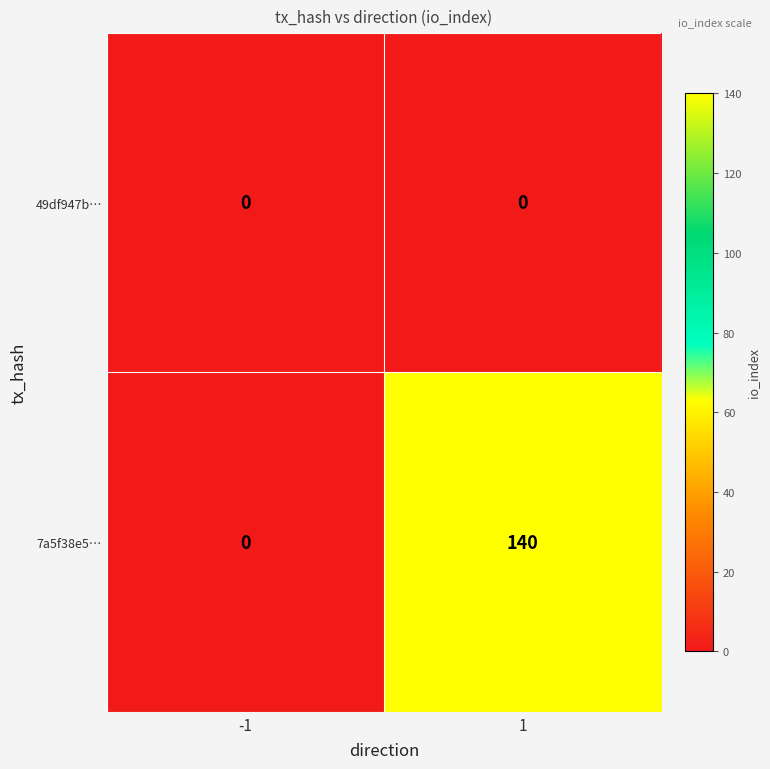

At how many categories does at least one series exceed 81?

1